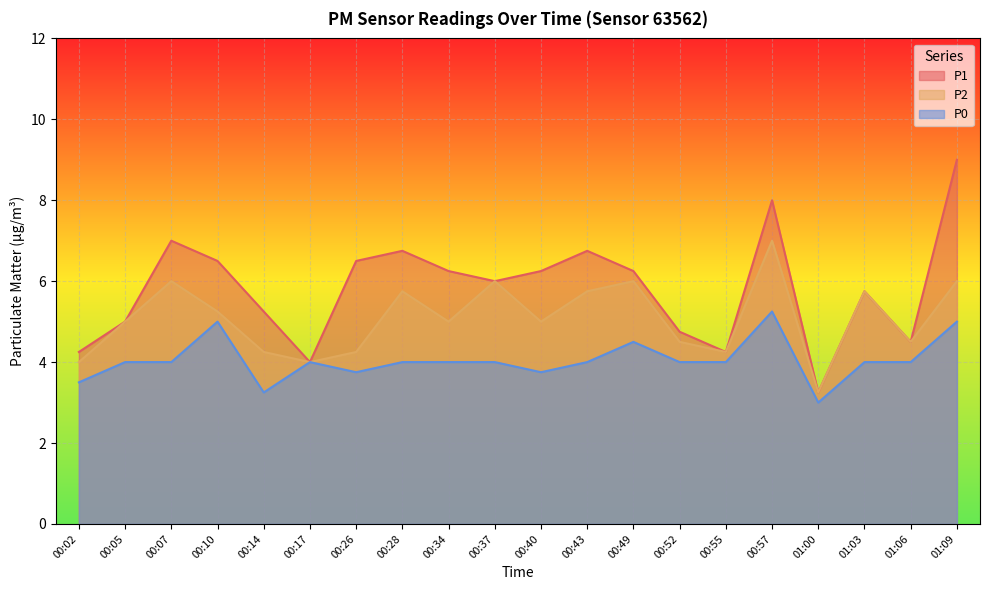

What is the average value of the P1 series?

5.8